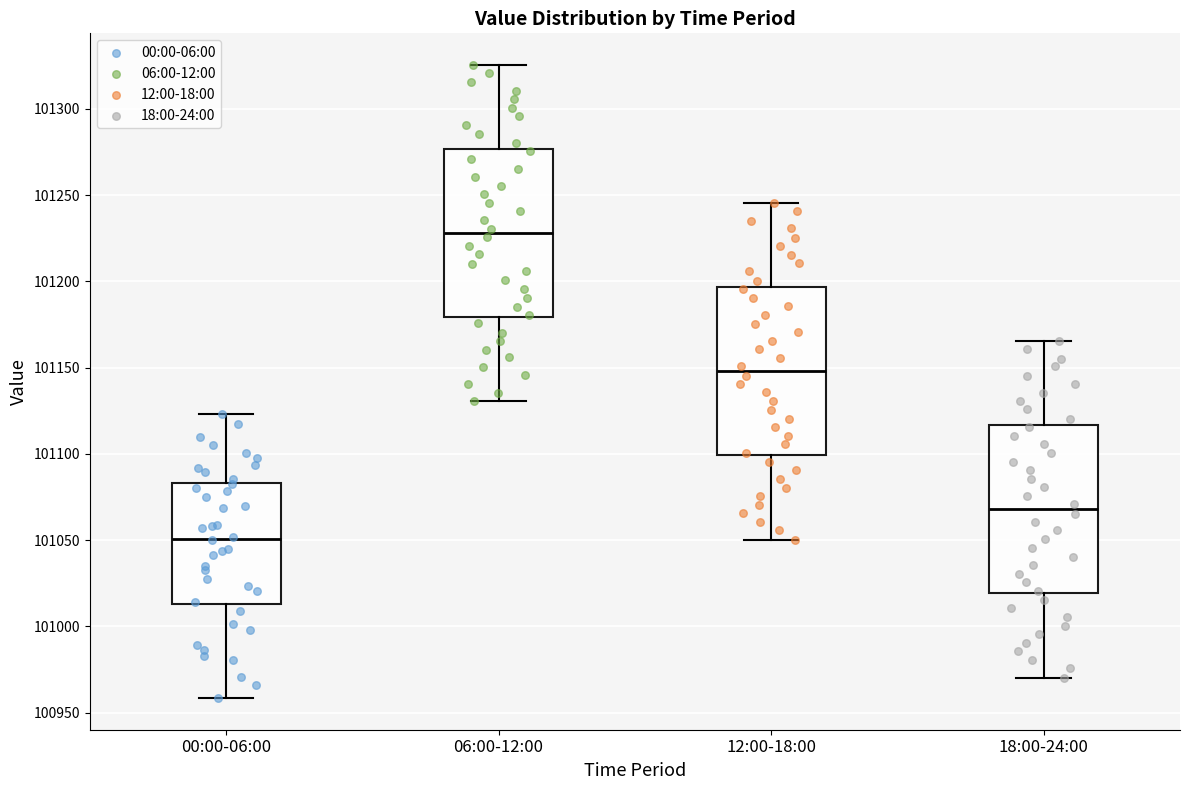

Where does the median line of the box for 06:00-12:00 sit on the y-axis? The values are not printed on the chart, so give them approximately, as read against the axis.

101230